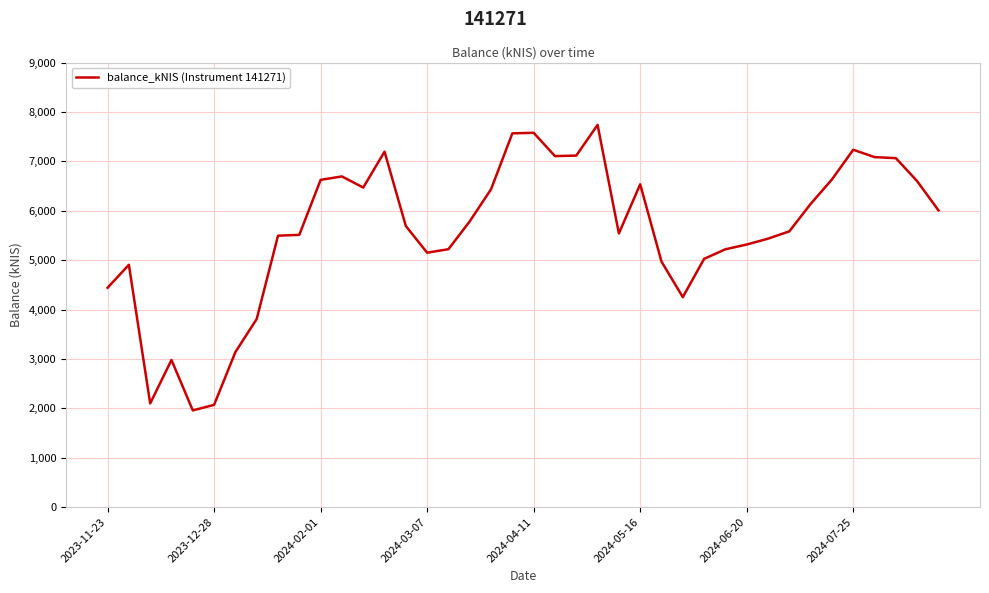

What is the greatest value displayed?

7738.0